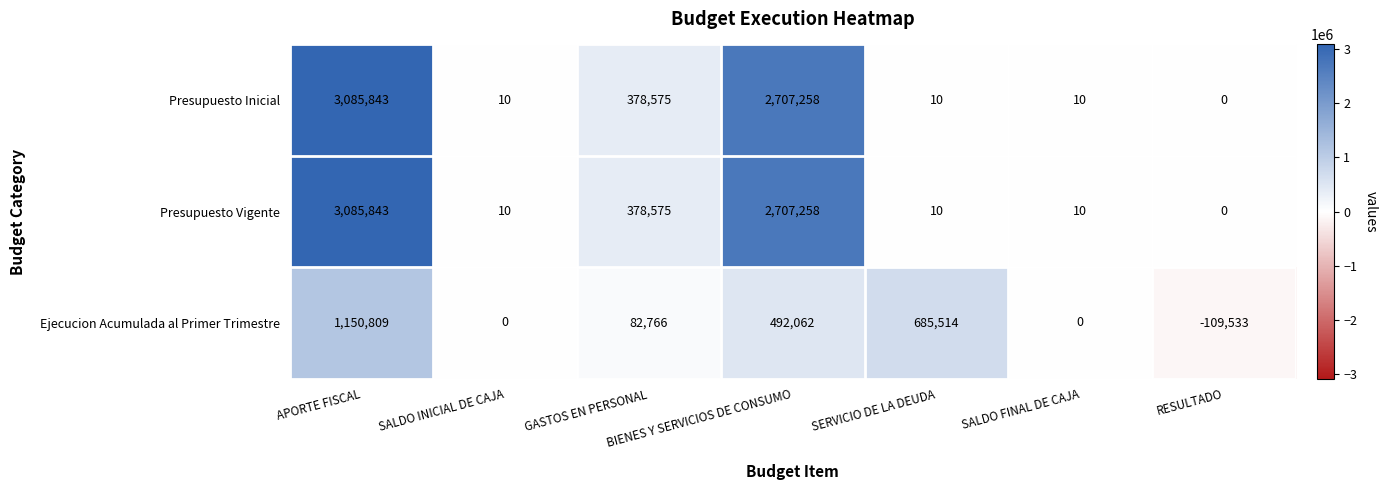

What is the difference between the highest and lowest values at RESULTADO?

109533